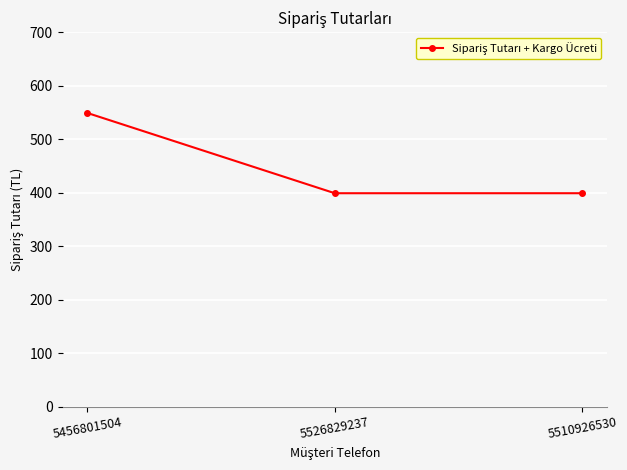

Reading left to right, extract all data points from this chart.

549	399	399